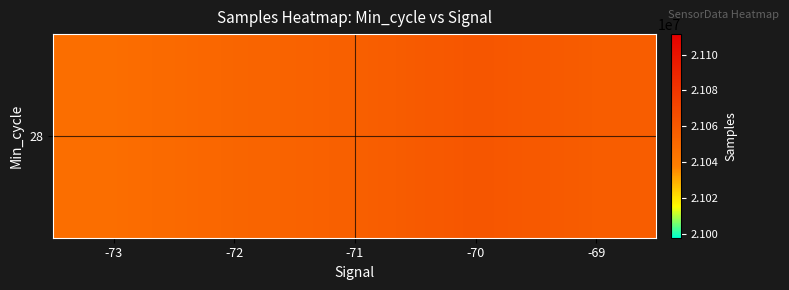

Which has a higher value, -71 or -72?

-71